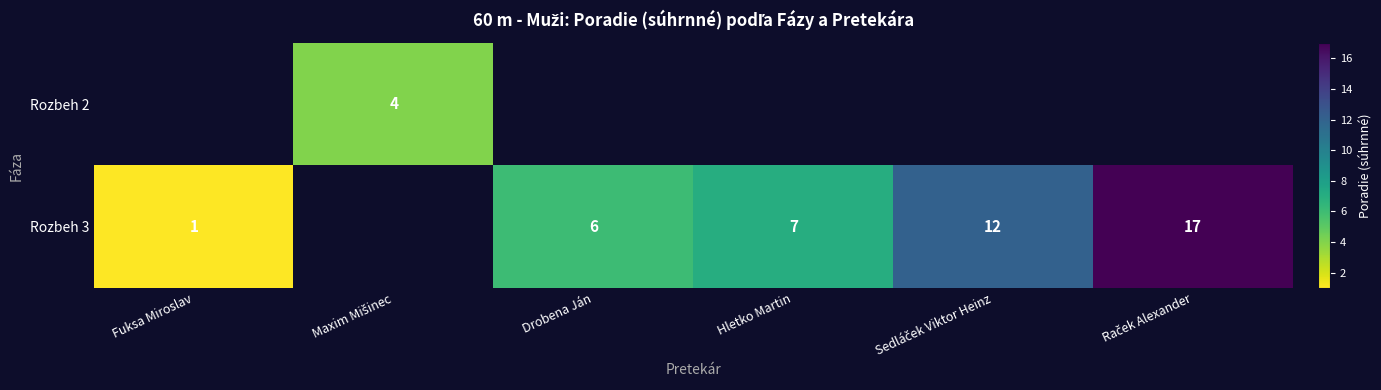

What is the lowest value of the Rozbeh 3 series?

1.0